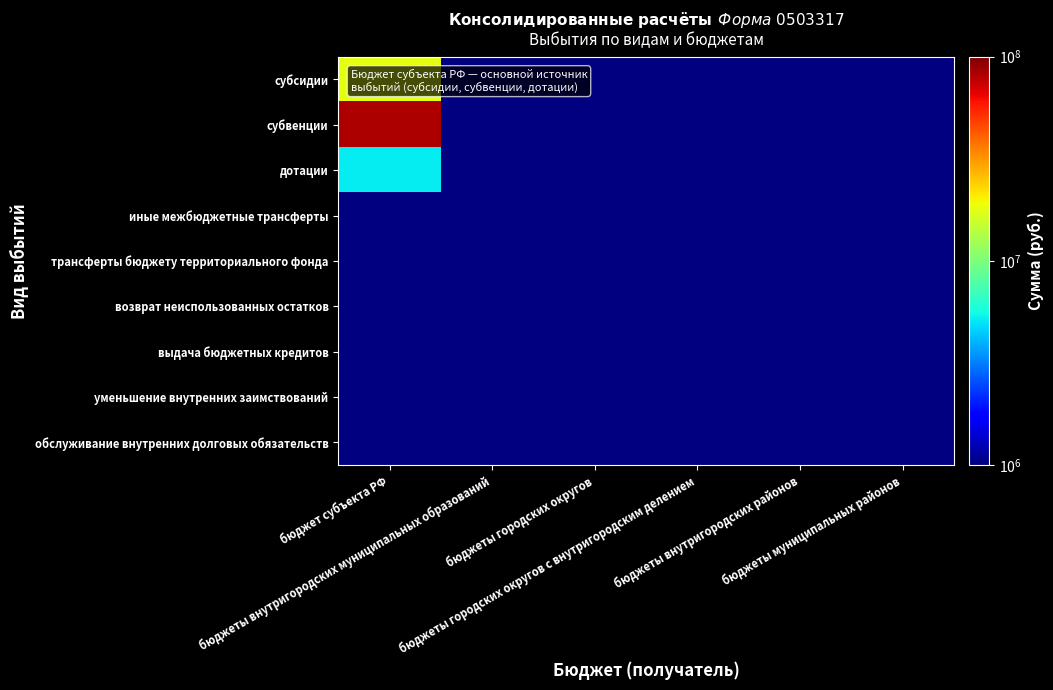

What is the greatest value displayed?

82241357.9